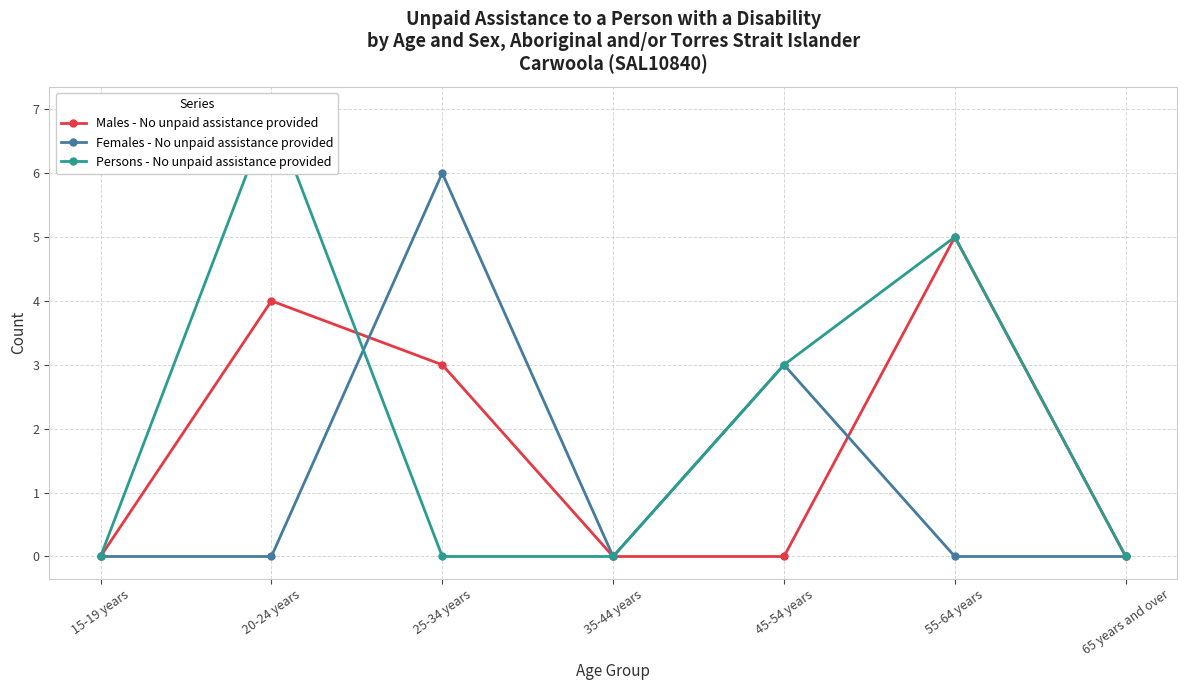

What value does the Persons - No unpaid assistance provided series have at 55-64 years?

5